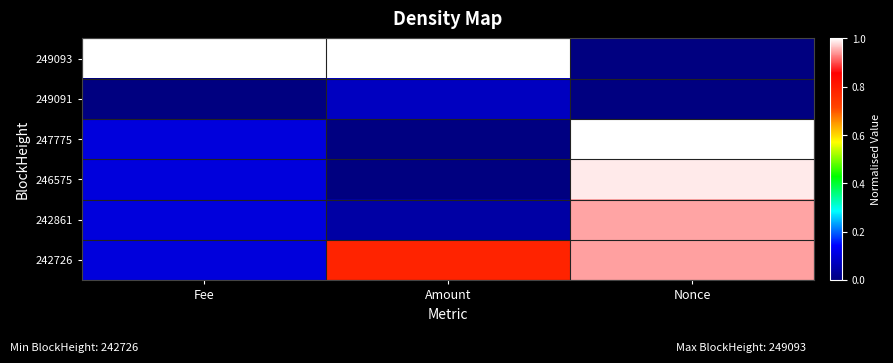

Reading right to left, transcribe all the data shown in this chart.

249093: Nonce=0.0	Amount=1.0	Fee=1.0
249091: Nonce=0.0	Amount=0.1	Fee=0.0
247775: Nonce=1.0	Amount=0.0	Fee=0.1
246575: Nonce=1.0	Amount=0.0	Fee=0.1
242861: Nonce=0.9	Amount=0.0	Fee=0.1
242726: Nonce=0.9	Amount=0.8	Fee=0.1